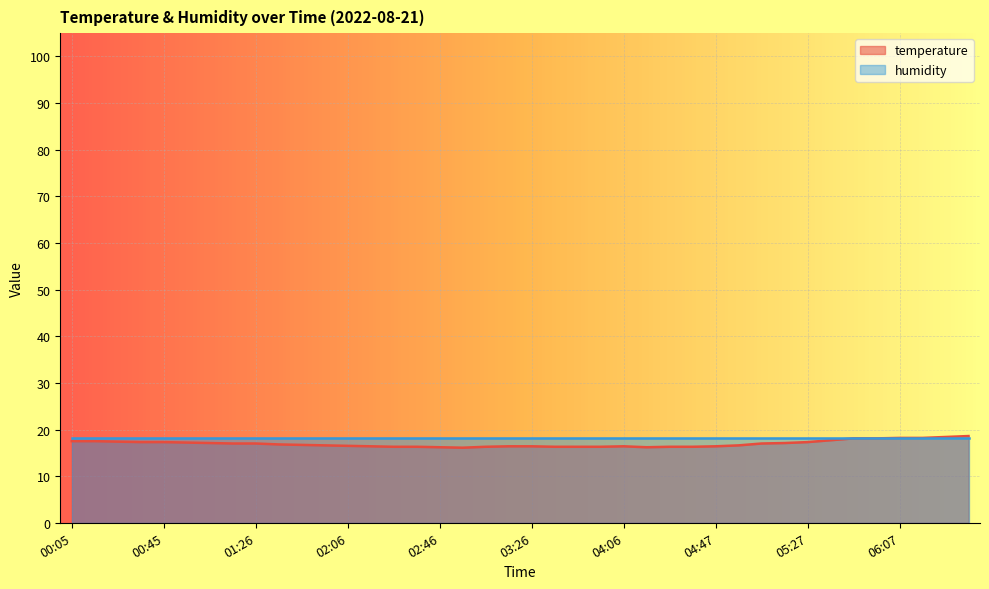

List the labels in order of value, largest first.

06:37, 06:27, 06:07, 06:17, 05:47, 05:57, 05:37, 00:05, 00:15, 00:25, 00:35, 00:45, 05:27, 00:55, 01:06, 05:17, 01:16, 01:26, 05:07, 01:36, 01:46, 01:56, 04:57, 02:06, 02:16, 03:16, 03:26, 04:06, 04:47, 02:26, 02:36, 03:06, 03:36, 03:46, 03:56, 04:27, 04:37, 02:46, 04:16, 02:56